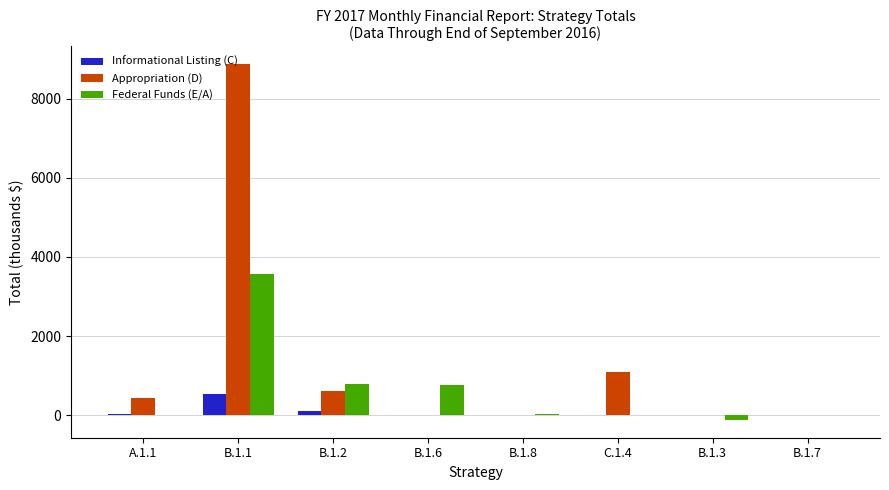

What is the total value across all series at B.1.1?

12984.4